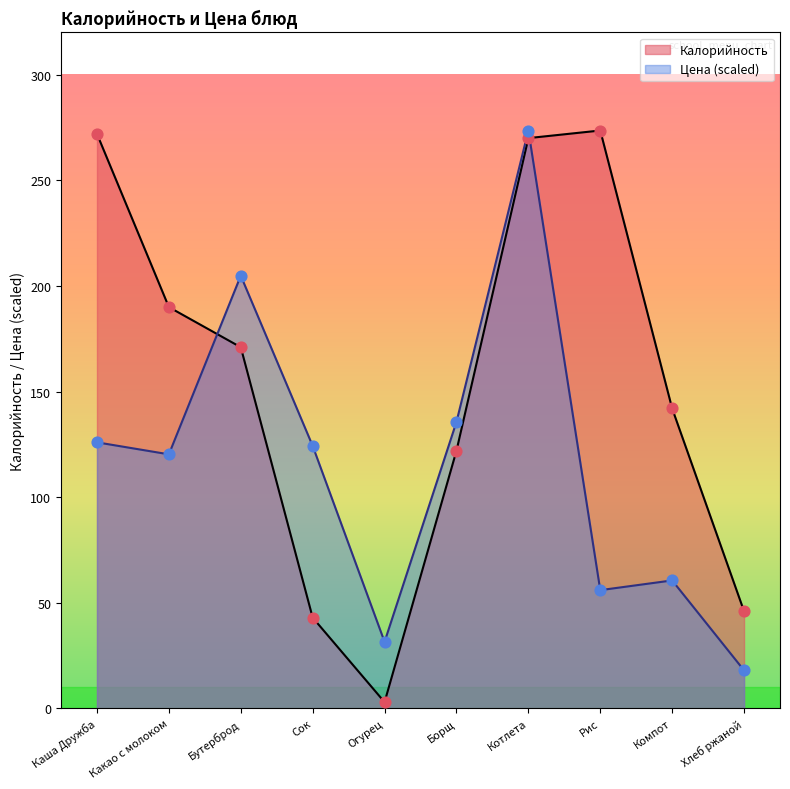

Which series contains the highest Y value?

Калорийность